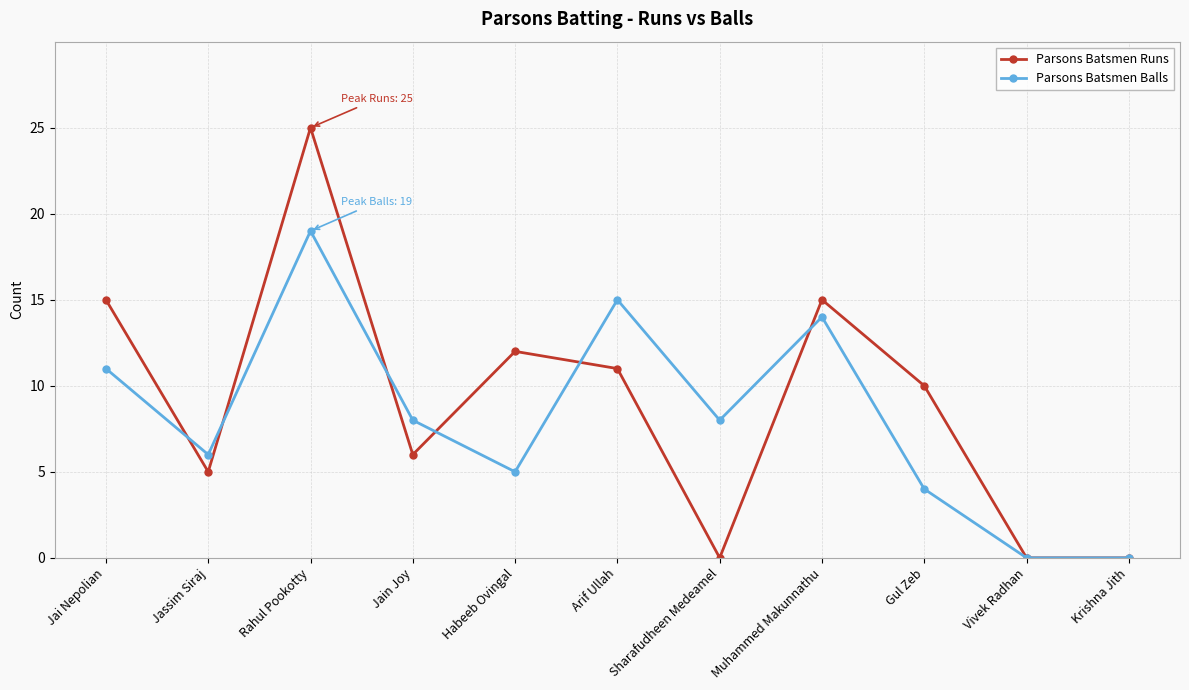

List the series in order of their peak value, lowest first.

Parsons Batsmen Balls, Parsons Batsmen Runs